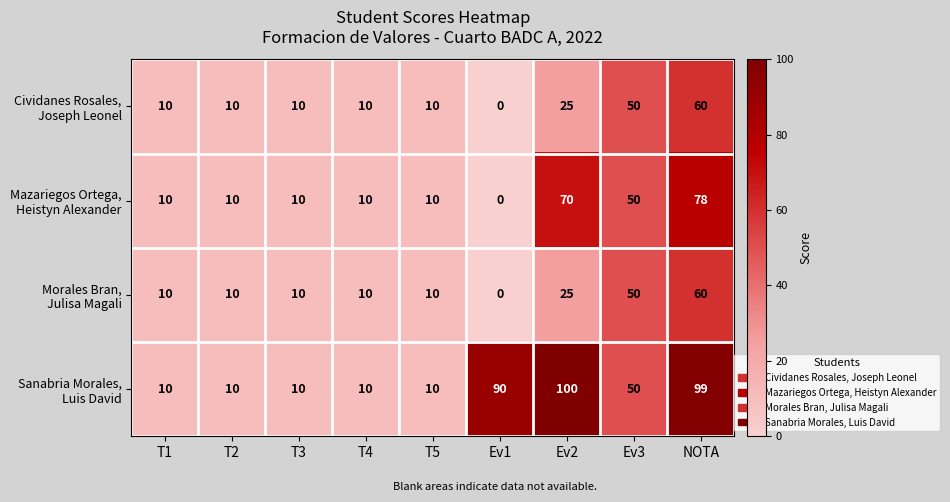

What is the difference between the highest and lowest values at Ev2?

75